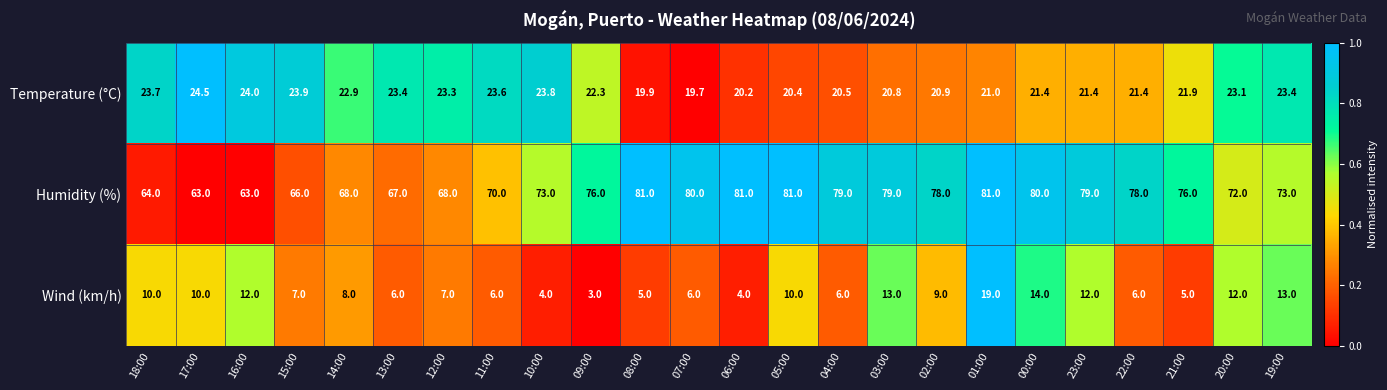

How many data points in Humidity (%) are less than 76?

11